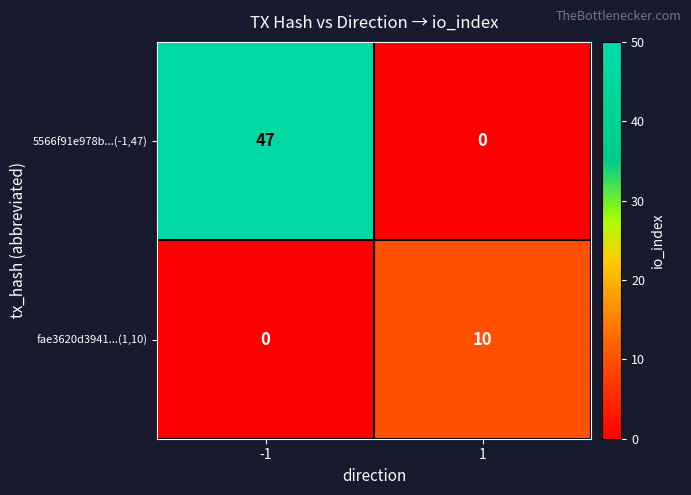

At which category is the sum across all series the highest?

-1